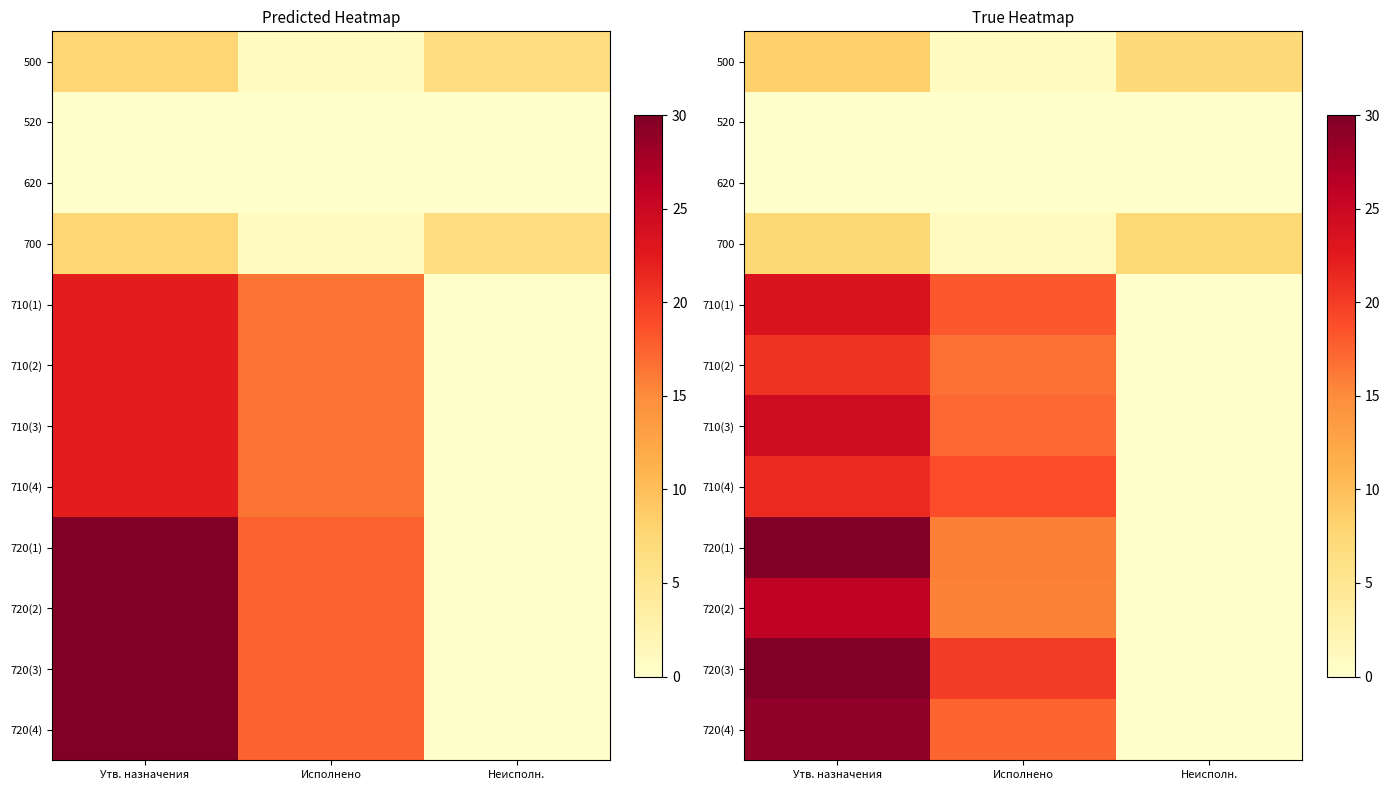

What is the greatest value displayed?

30.0